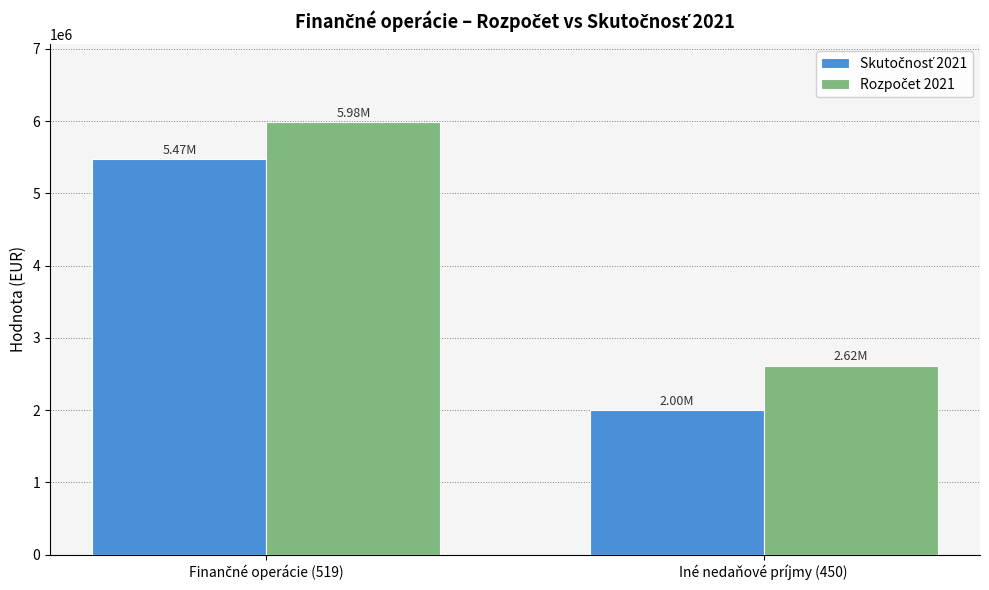

What is the total value across all series at Iné nedaňové príjmy (450)?

4617346.7